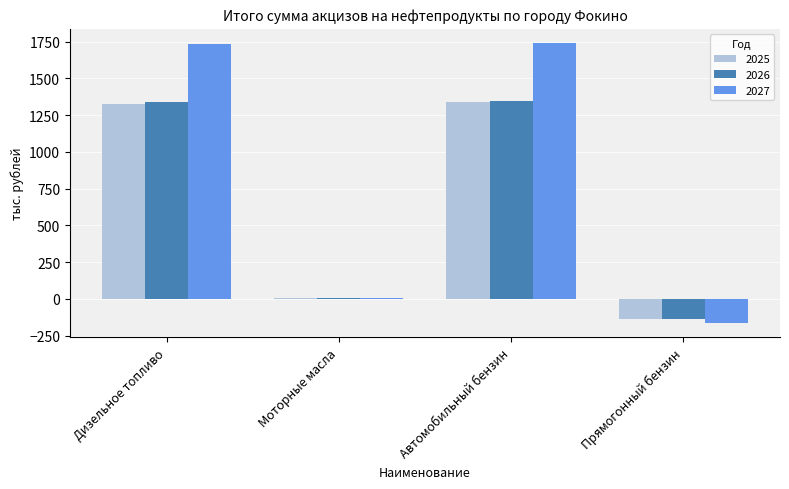

What is the average value of the 2025 series?

633